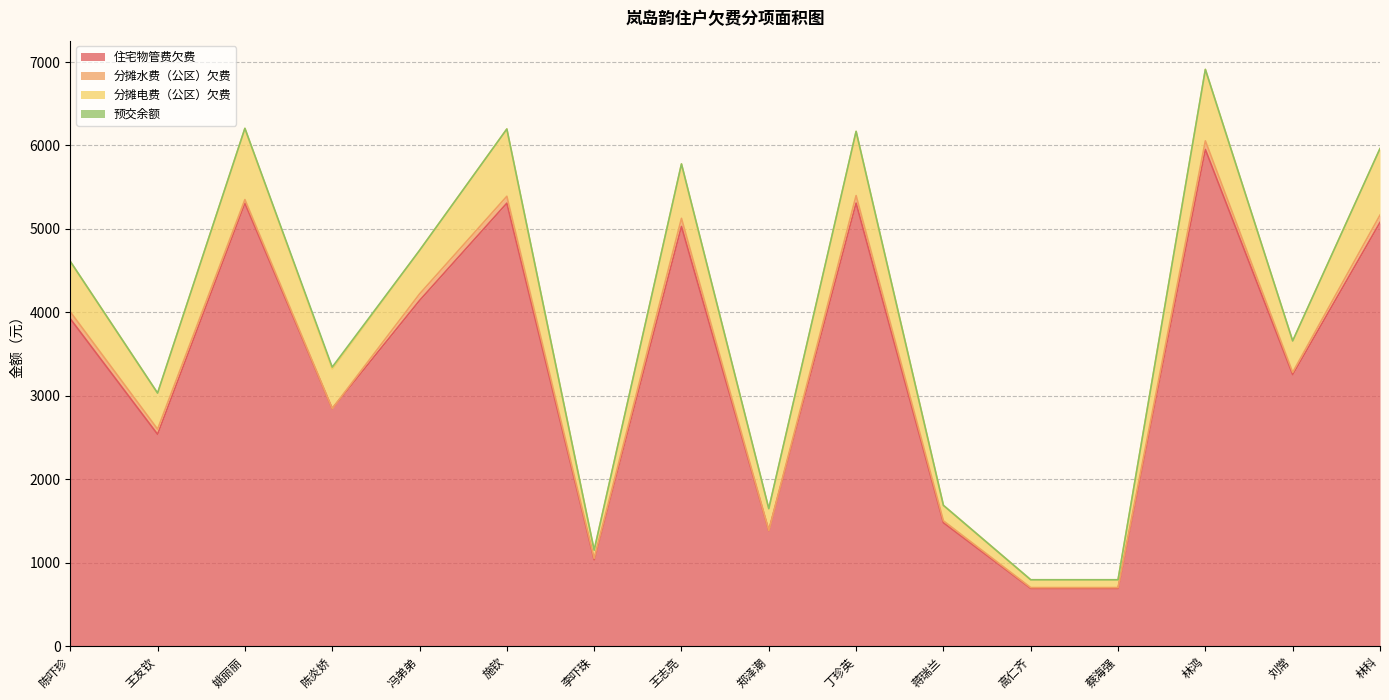

The 住宅物管费欠费 series shows 558.3 at 郑泽潮. True or false?

False